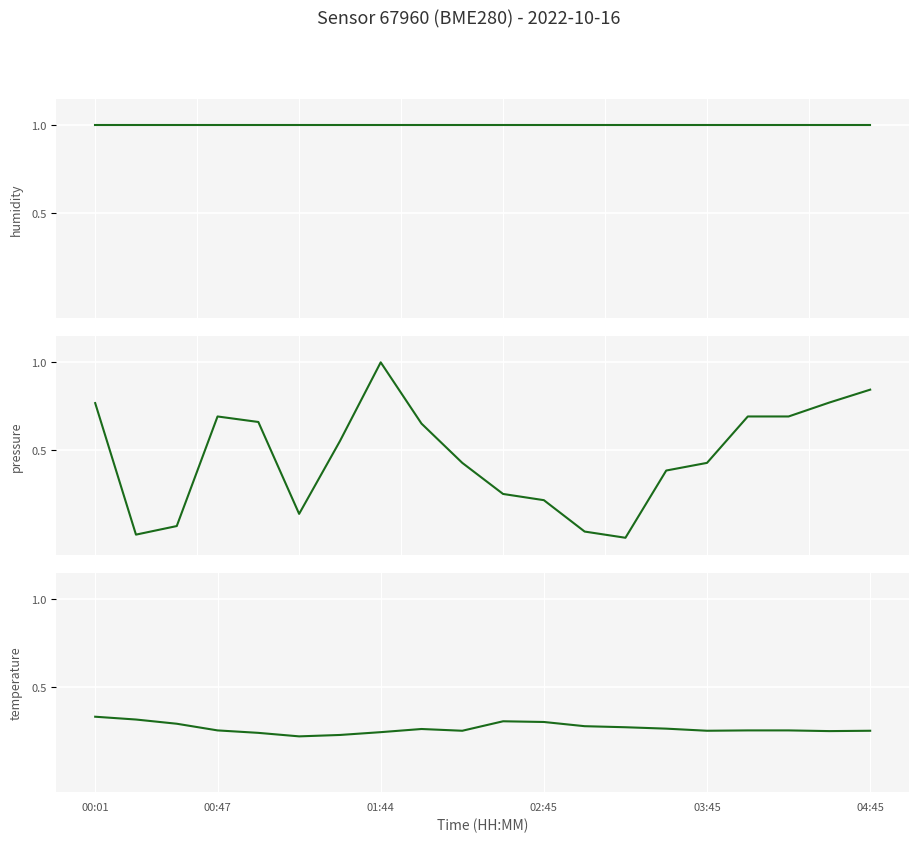

Which has a higher value, 14 or 03:45?

14